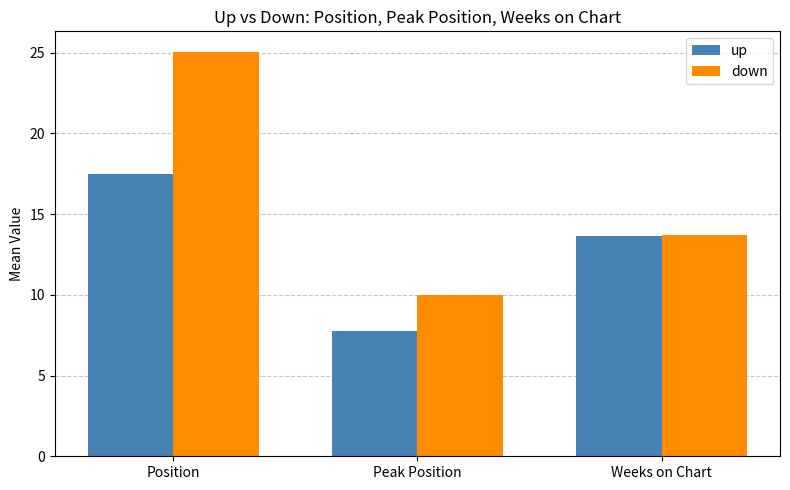

What is the sum of all down values?

48.8